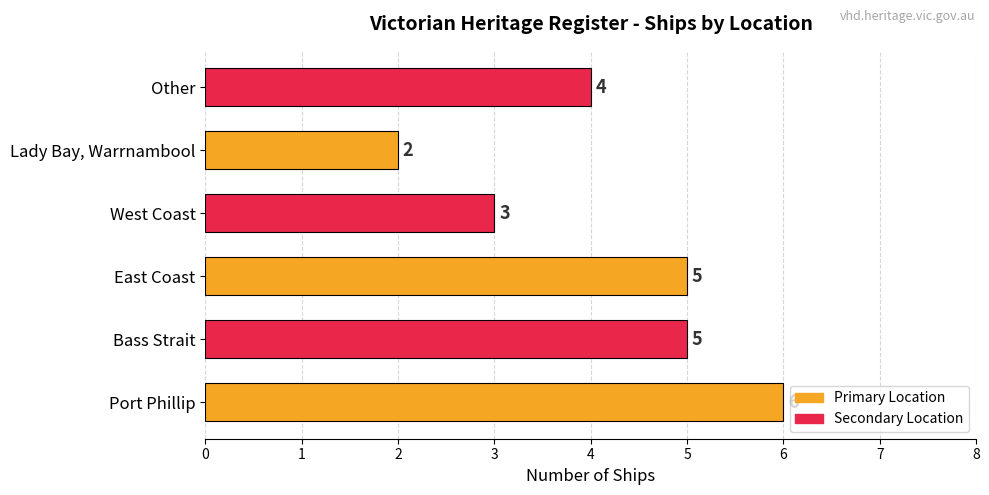

Which label corresponds to the smallest value in the chart?

Lady Bay, Warrnambool